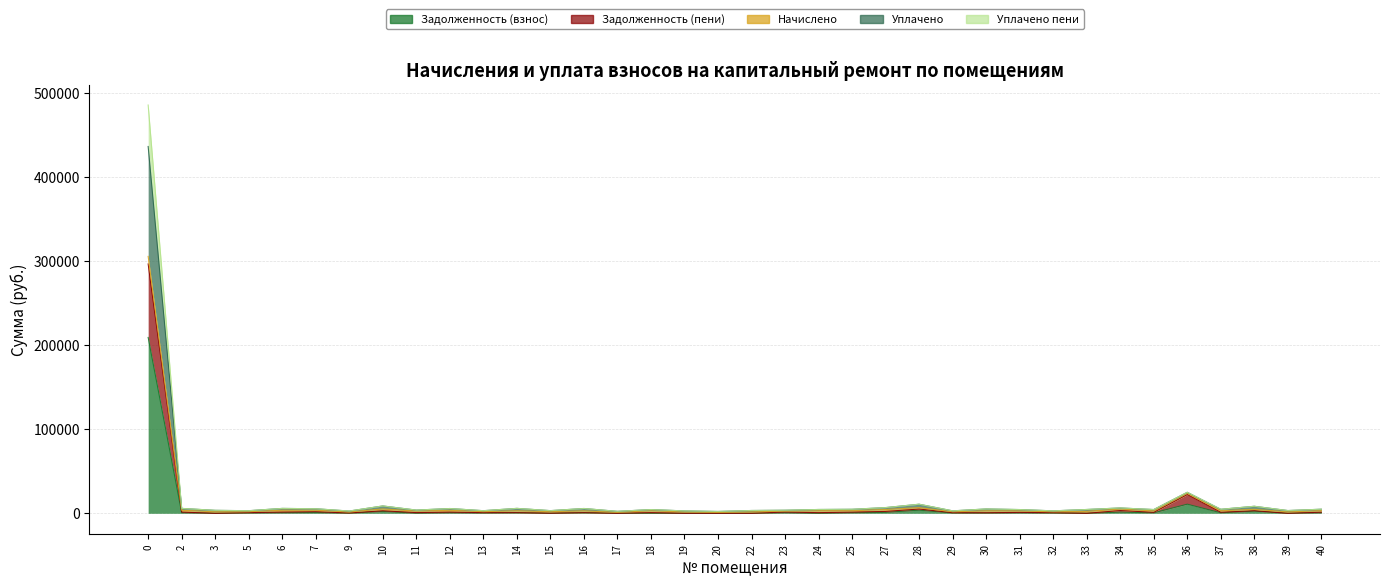

Which series has the largest range (max minus min)?

Уплачено